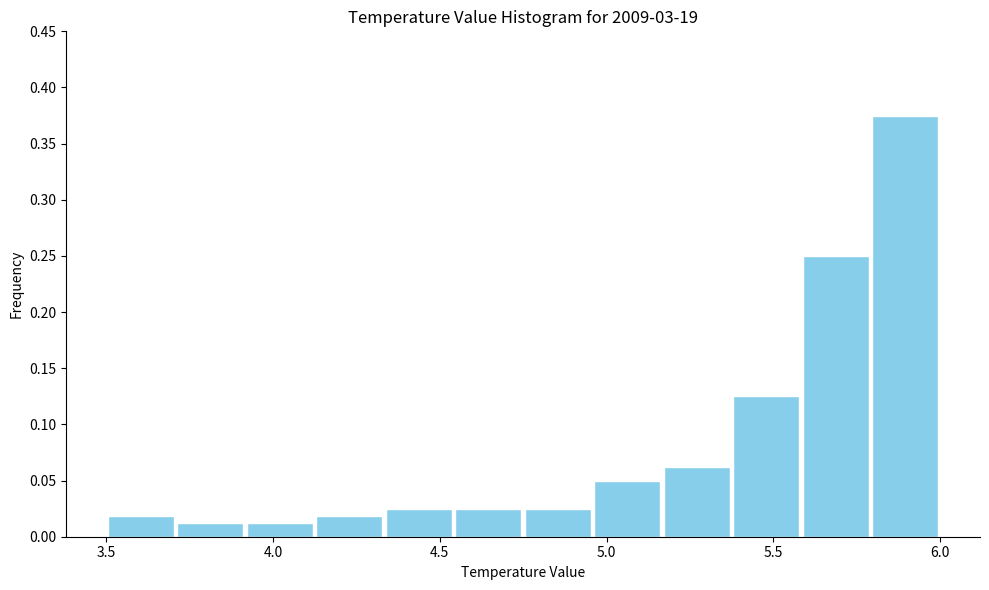

Over which range of the x-axis is the bar tallest?

5.80 to 6.00